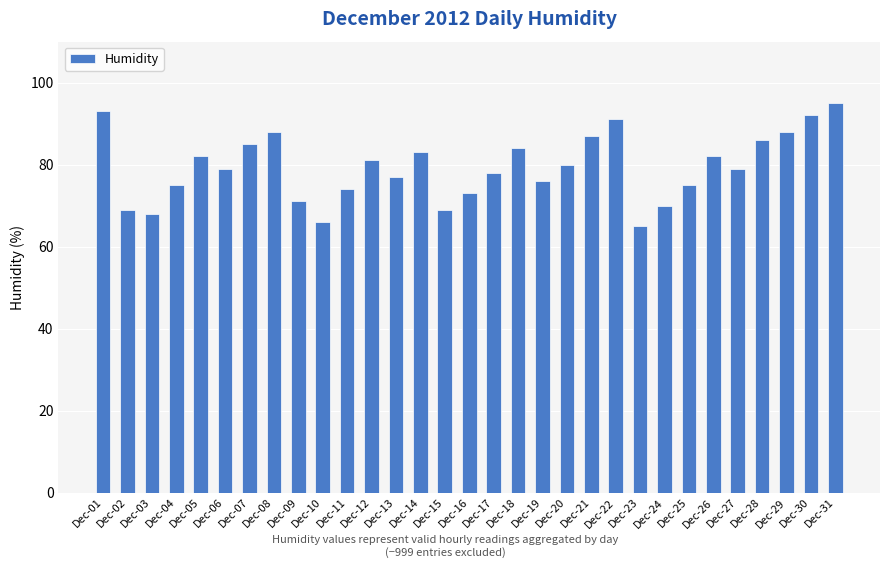

How many distinct data groups are displayed?

1